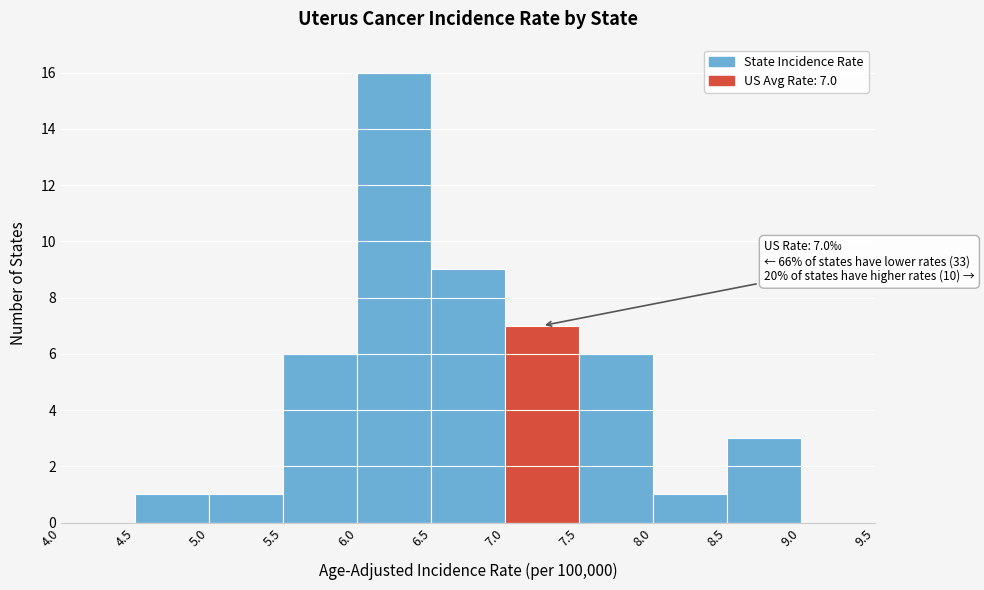

Over which range of the x-axis is the bar tallest?

6.0 to 6.5